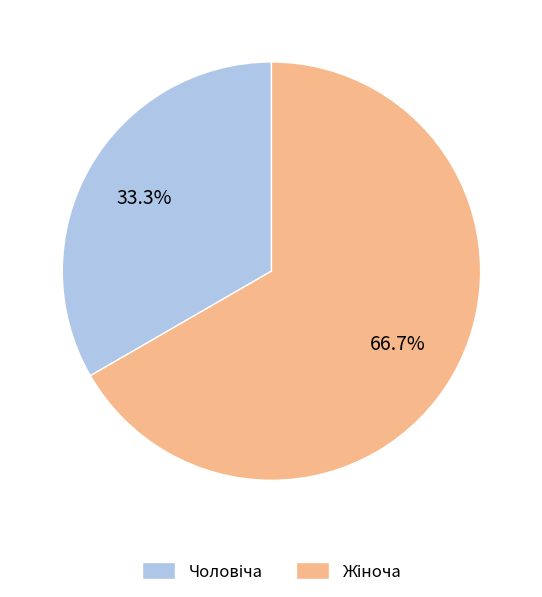

Is there a majority slice in this chart?

Yes